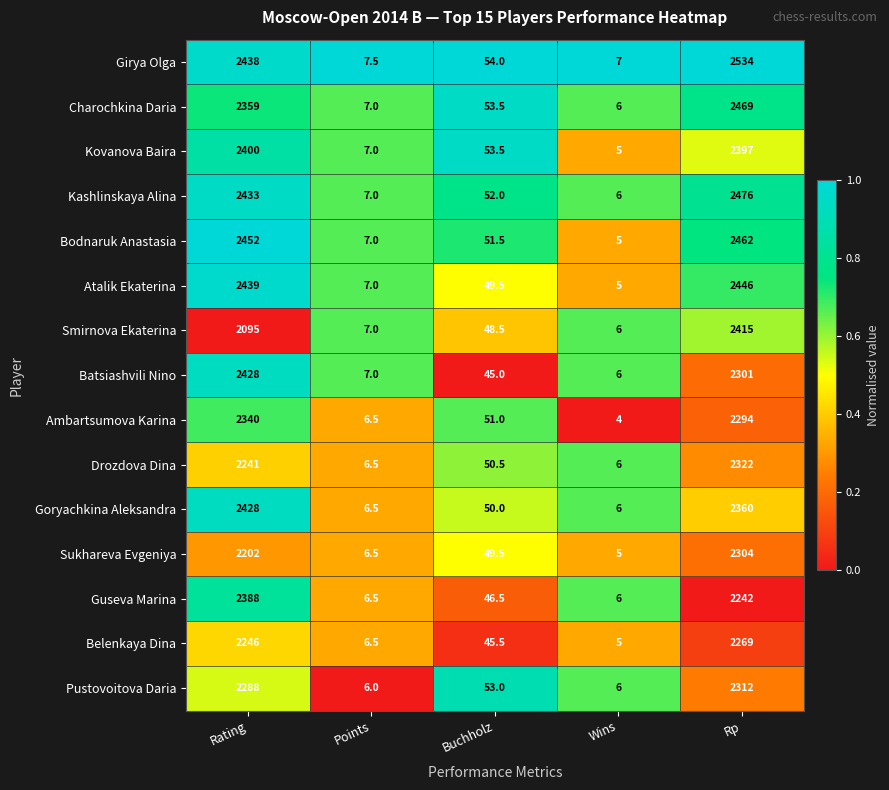

What is the total value across all series at Rp?

35603.0